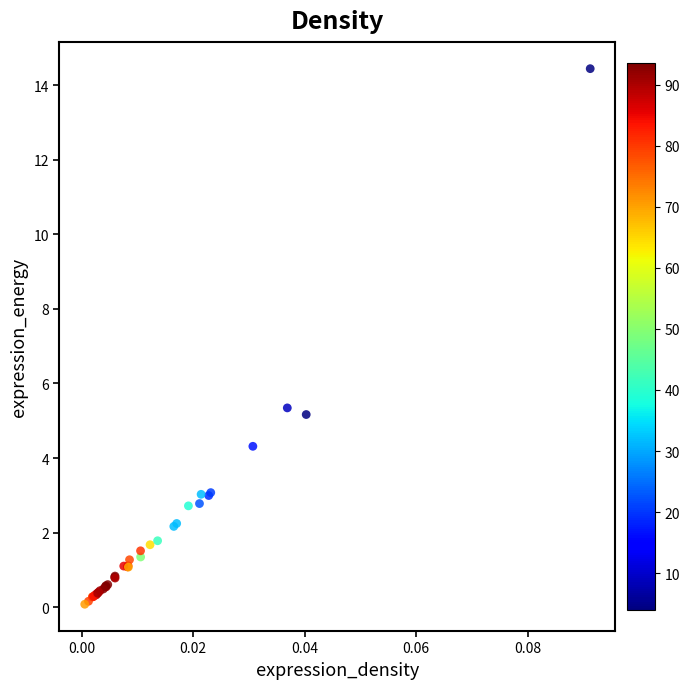

What Y value in the scatter plot is closest to 7?

5.3